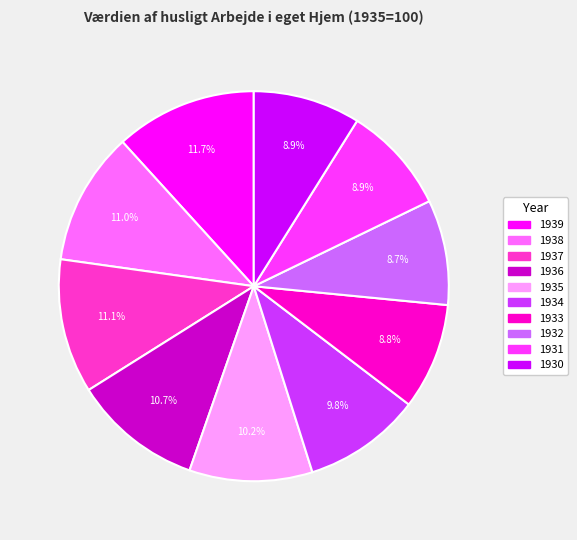

Is 1936 the majority of the pie?

No